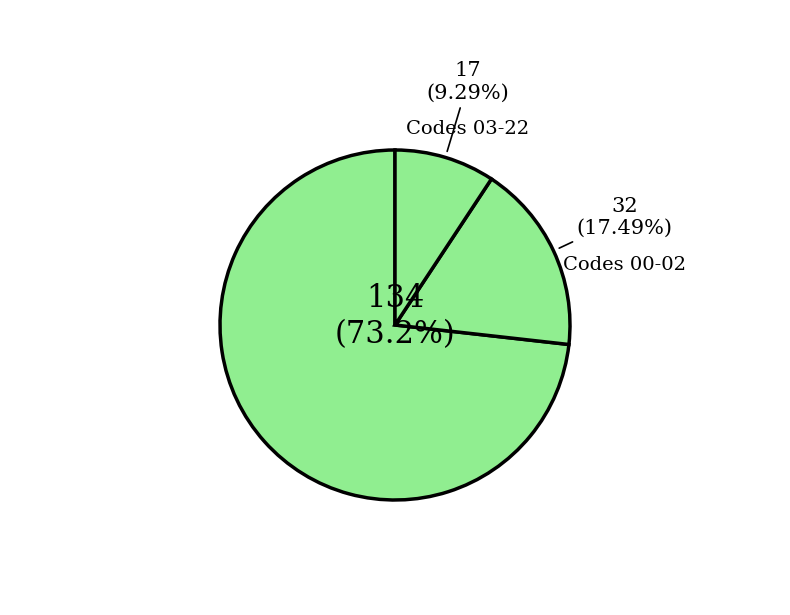

How many slices are in this pie chart?

3